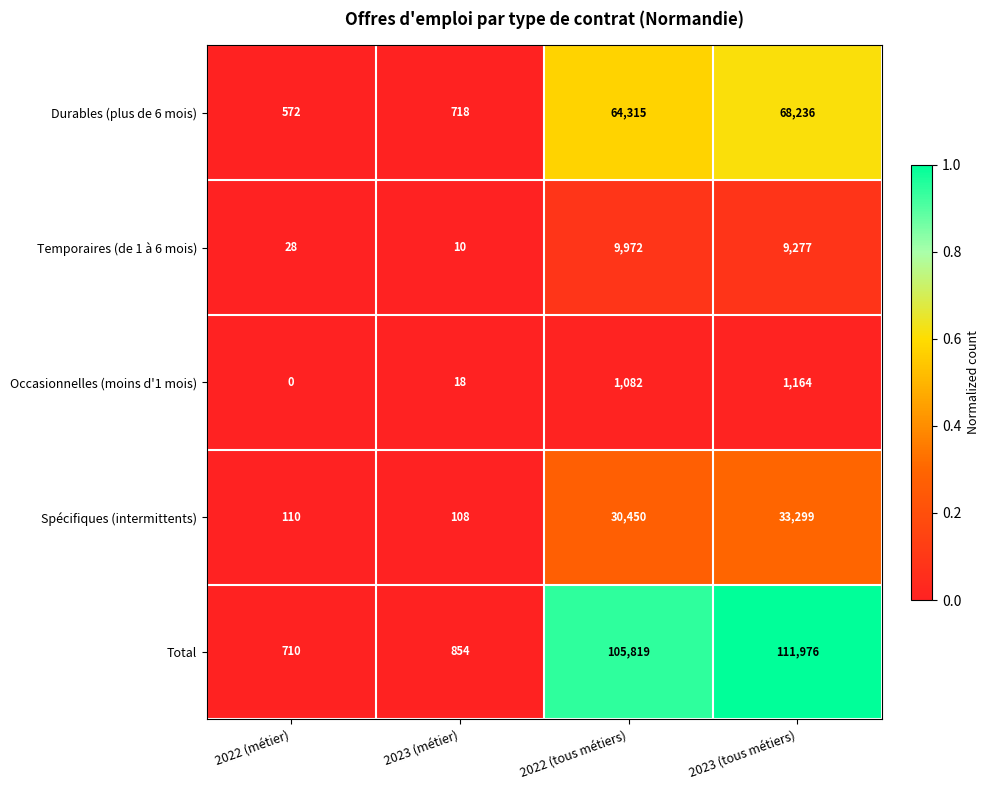

Reading left to right, extract all data points from this chart.

Durables (plus de 6 mois): 2022 (métier)=572	2023 (métier)=718	2022 (tous métiers)=64315	2023 (tous métiers)=68236
Temporaires (de 1 à 6 mois): 2022 (métier)=28	2023 (métier)=10	2022 (tous métiers)=9972	2023 (tous métiers)=9277
Occasionnelles (moins d'1 mois): 2022 (métier)=0	2023 (métier)=18	2022 (tous métiers)=1082	2023 (tous métiers)=1164
Spécifiques (intermittents): 2022 (métier)=110	2023 (métier)=108	2022 (tous métiers)=30450	2023 (tous métiers)=33299
Total: 2022 (métier)=710	2023 (métier)=854	2022 (tous métiers)=105819	2023 (tous métiers)=111976